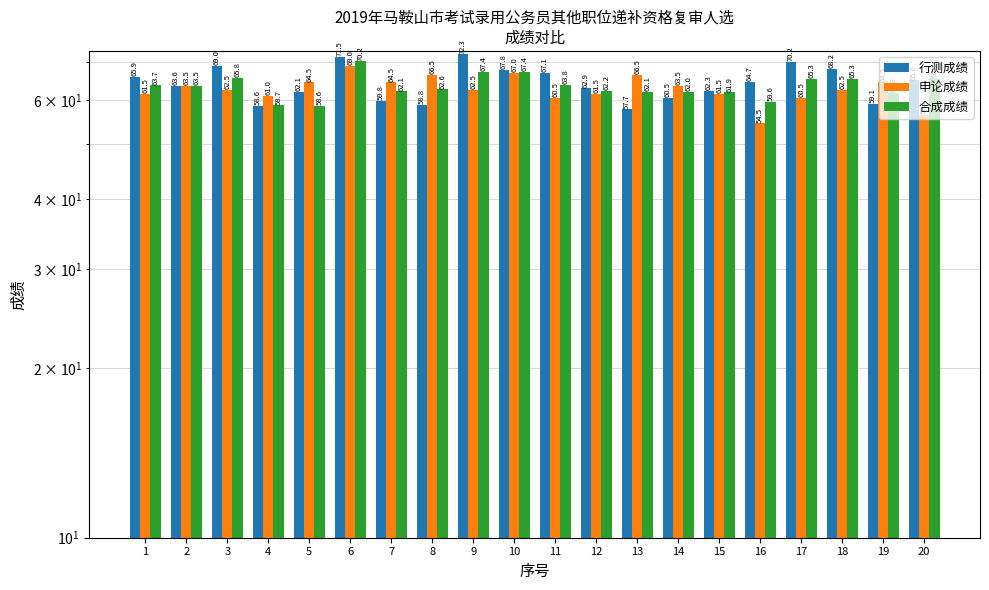

What is the greatest value displayed?

72.3